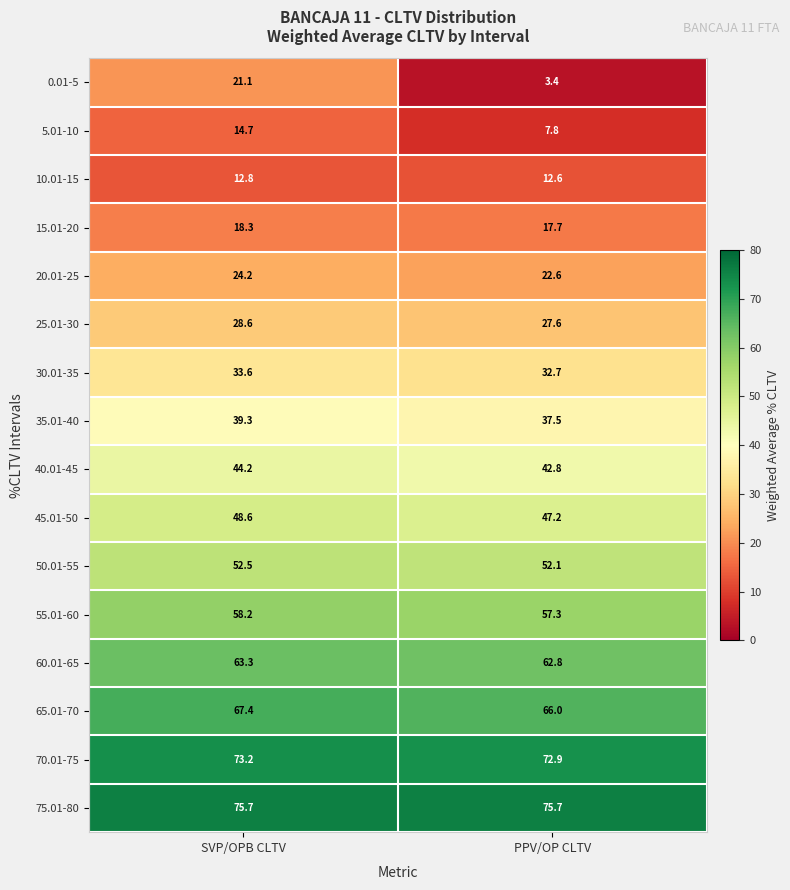

What is the average value of the 70.01-75 series?

73.1